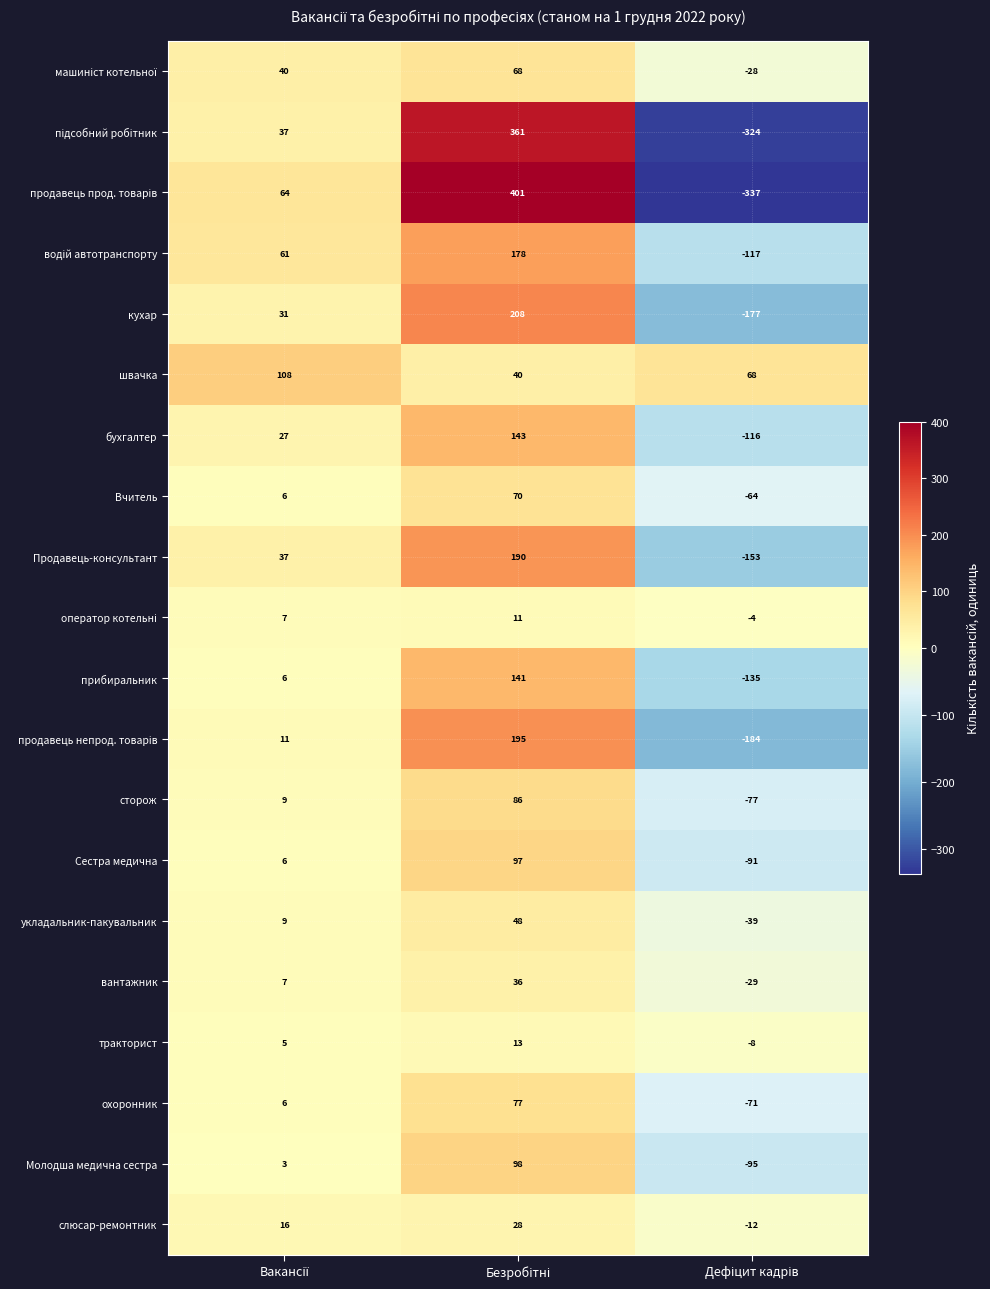

What is the difference between the maximum and minimum values in the швачка series?

68